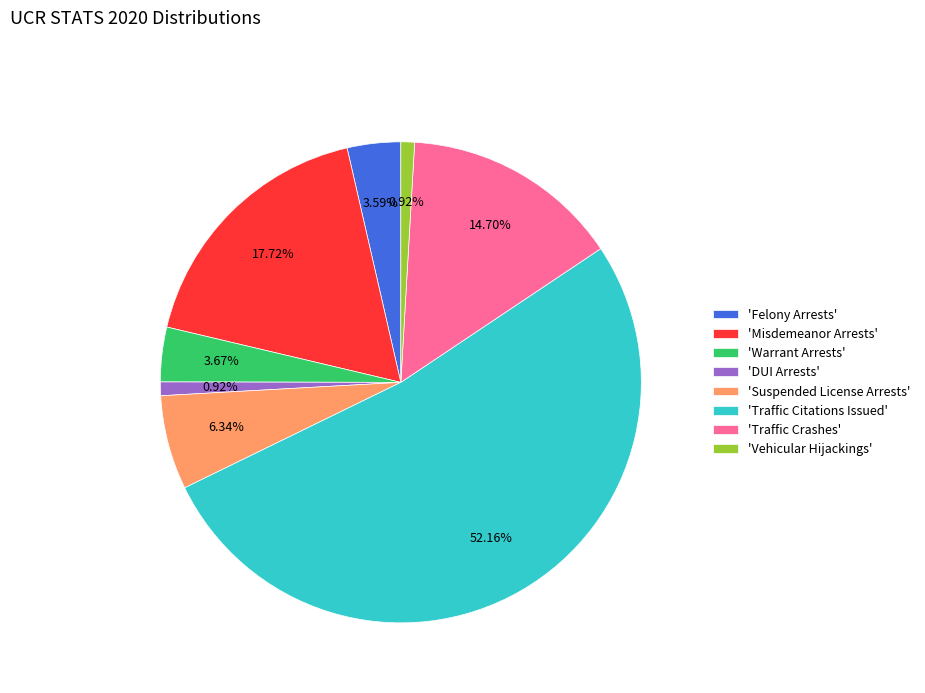

Do 'Traffic Crashes' and 'Felony Arrests' together represent more than half of the pie?

No